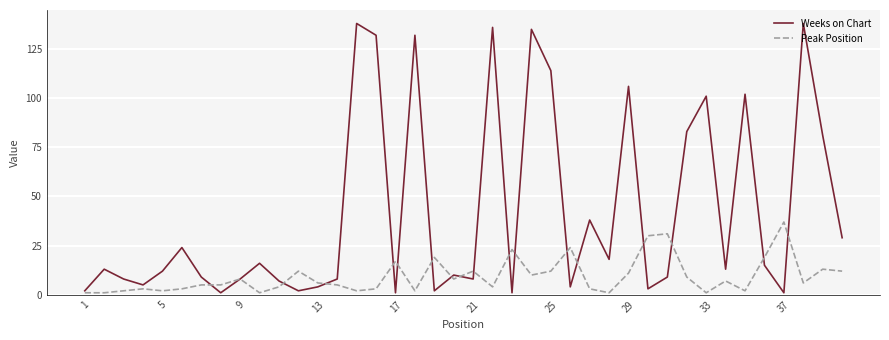

What is the sum of all Peak Position values?

376